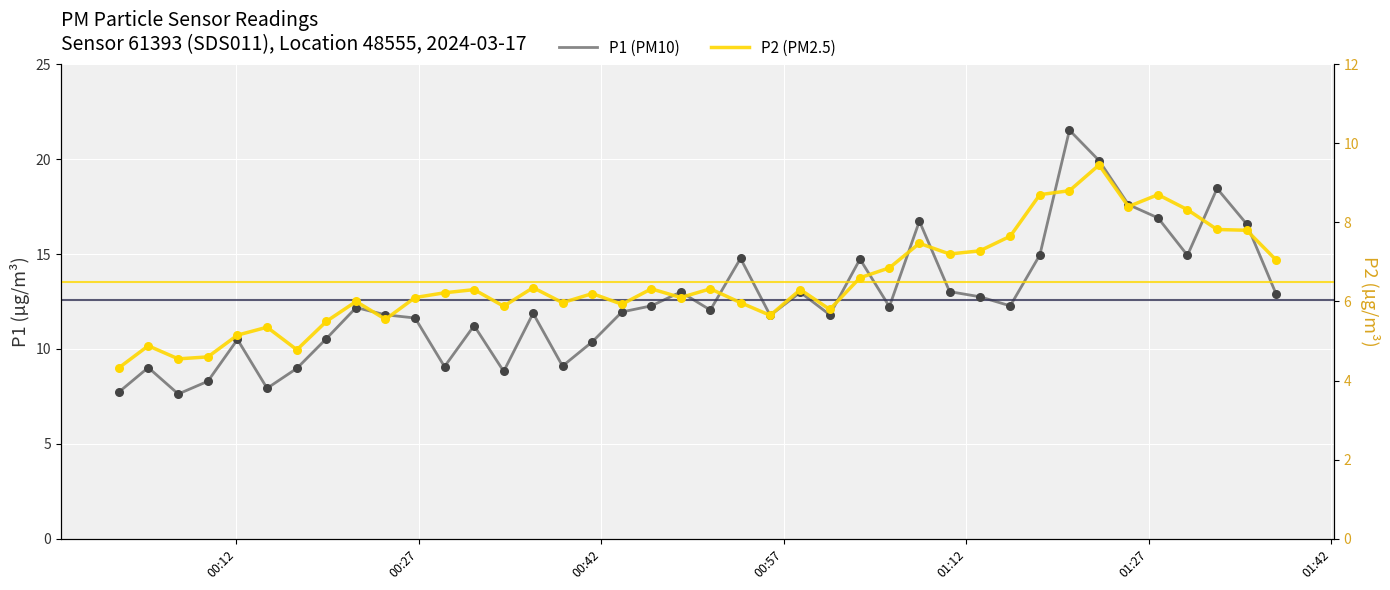

Is the value of P1 at 00:27 greater than the value of P2 at 8?

Yes